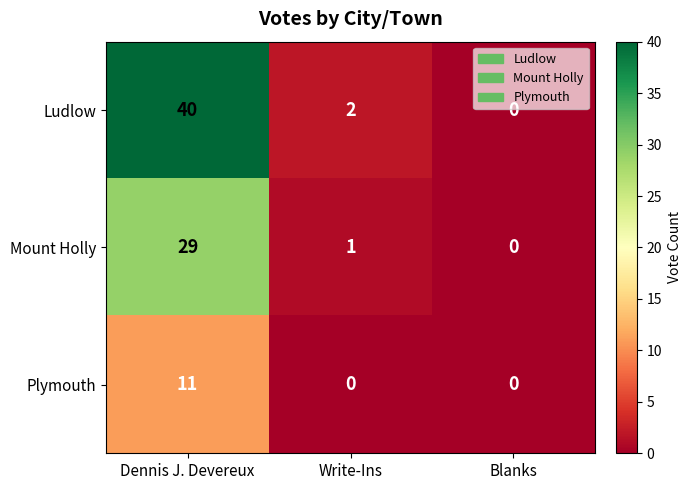

At which label does Ludlow first exceed 2?

Dennis J. Devereux